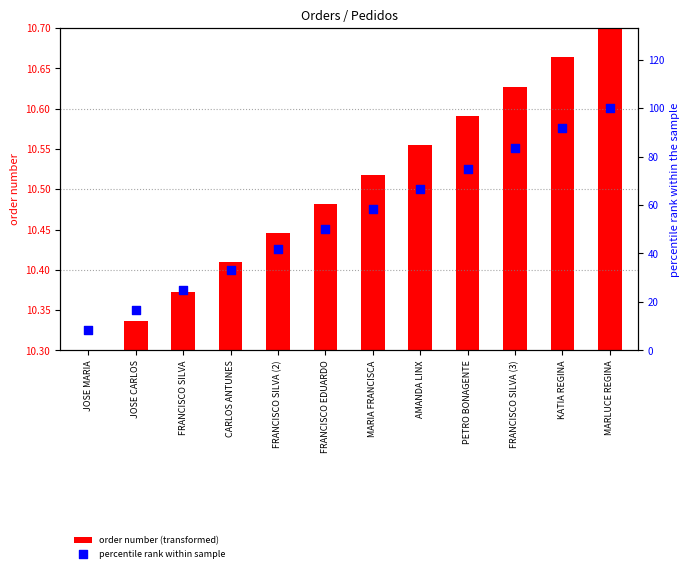

Which series contains the lowest Y value?

order number (transformed)